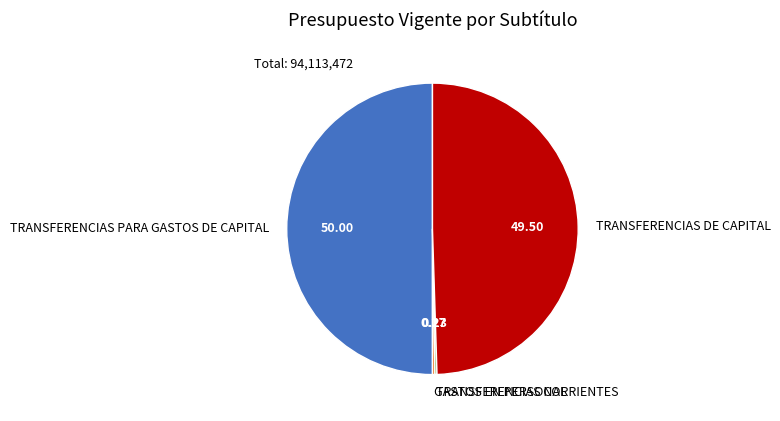

Does TRANSFERENCIAS DE CAPITAL account for over 50% of the chart?

No